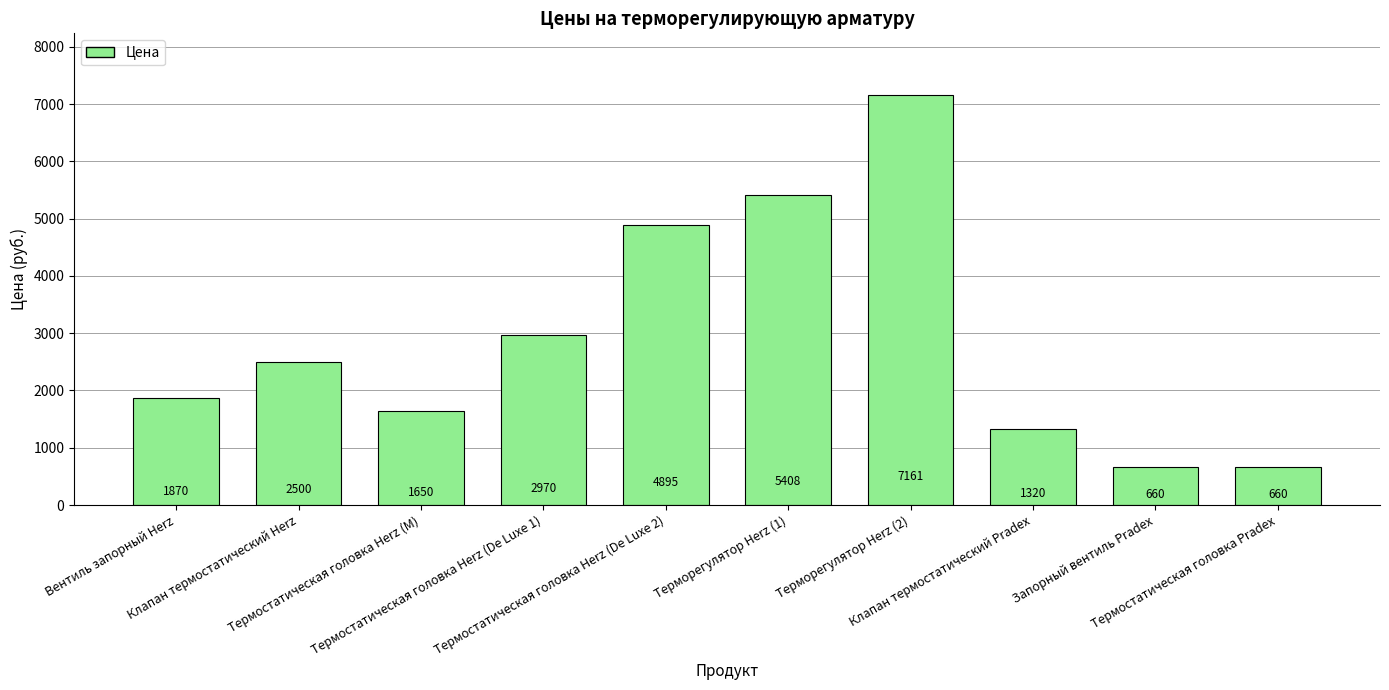

True or false: the data shows 3142 at Терморегулятор Herz (1).

False